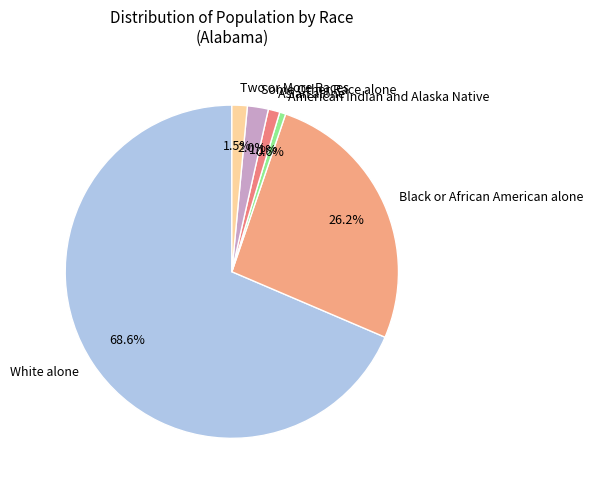

Between Black or African American alone and Two or More Races, which is larger?

Black or African American alone